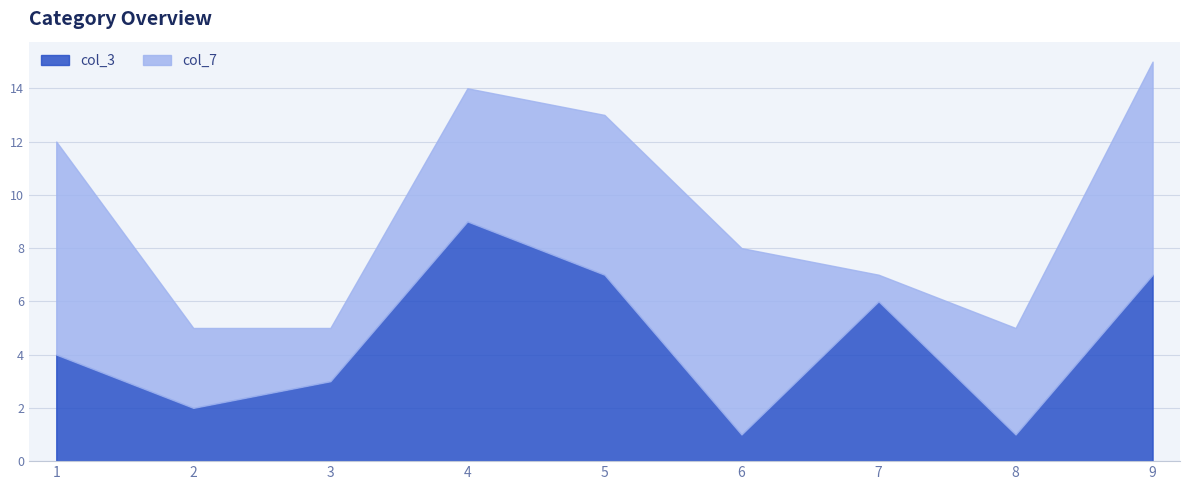

Which category has the lowest value in the col_7 series?

7